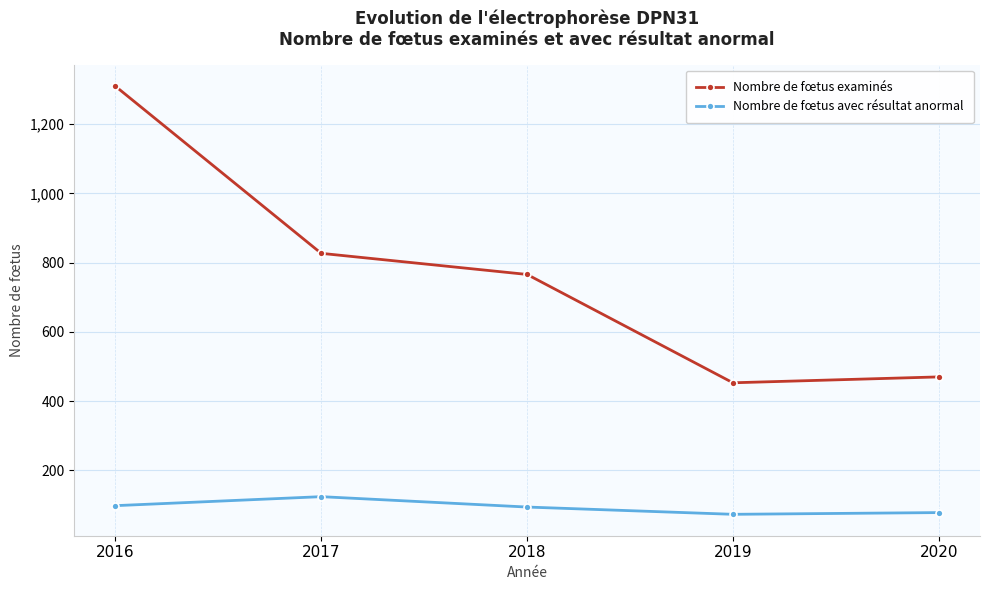

True or false: Nombre de fœtus avec résultat anormal and Nombre de fœtus examinés intersect in this chart.

False